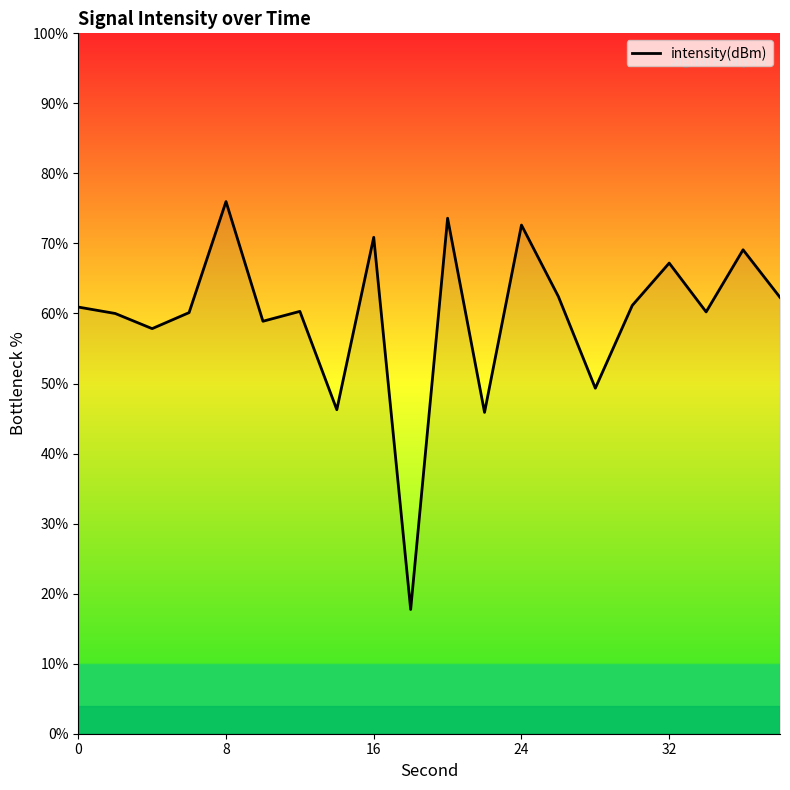

What is the difference between the maximum and minimum values?

58.2